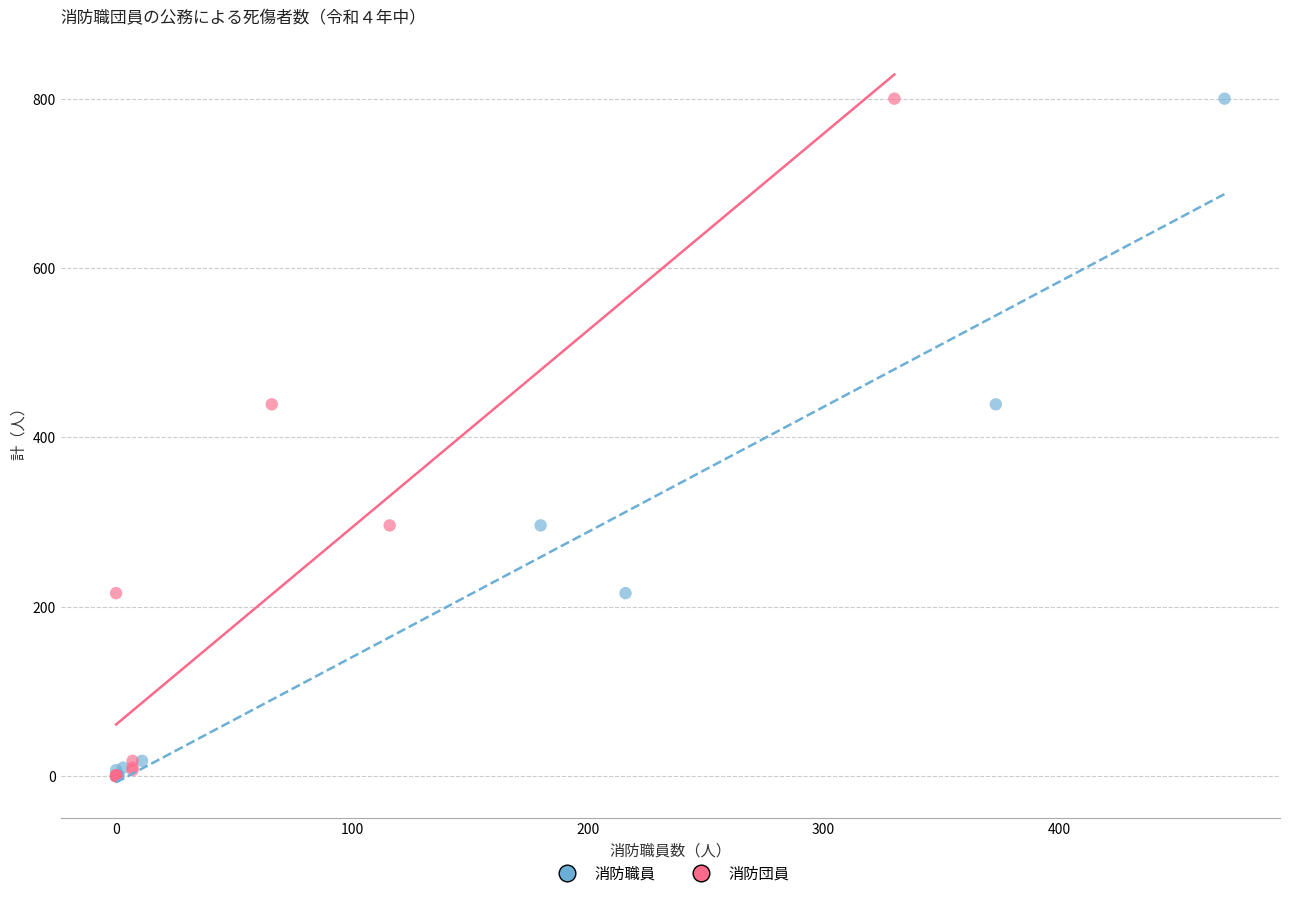

What are all the series names shown in the legend?

消防職員, 消防団員